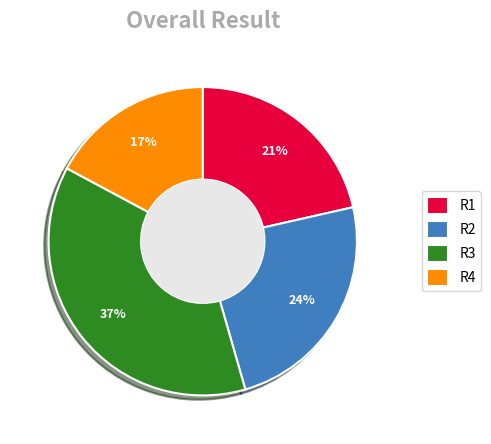

What is the smallest slice in the pie chart?

R4